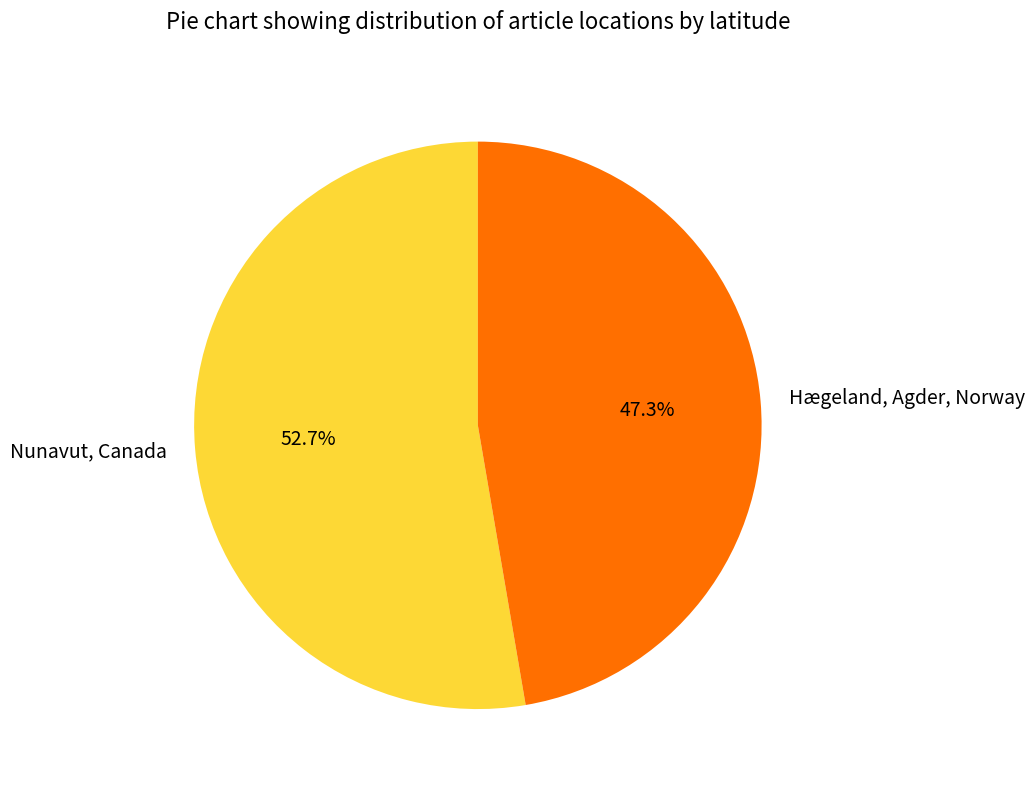

Is it true that Hægeland, Agder, Norway is 37% of the pie?

False